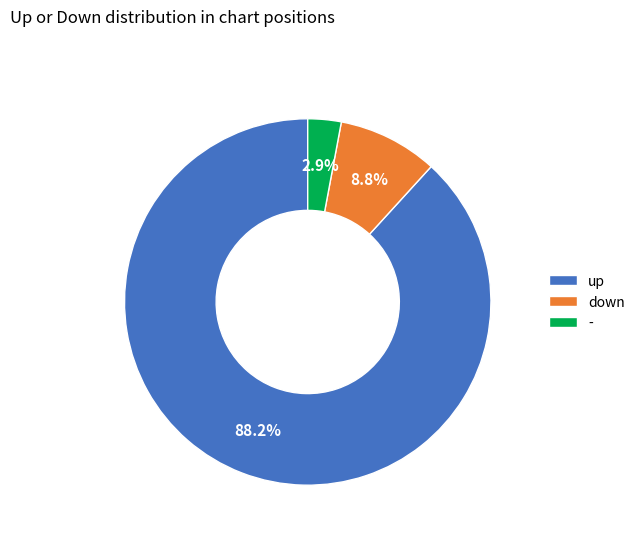

To the nearest percent, what is the average slice percentage?

33%